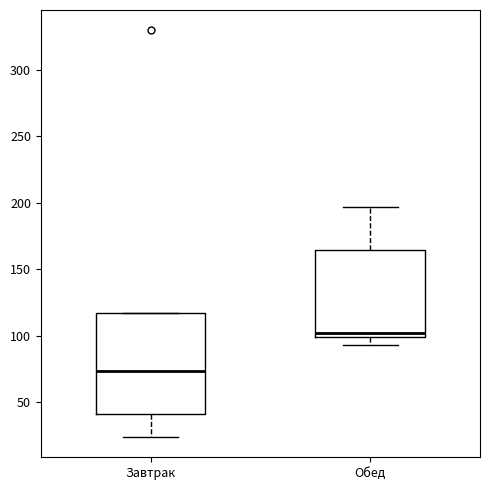

Where is the lower edge of the box for Завтрак on the y-axis? The values are not printed on the chart, so give them approximately, as read against the axis.

40